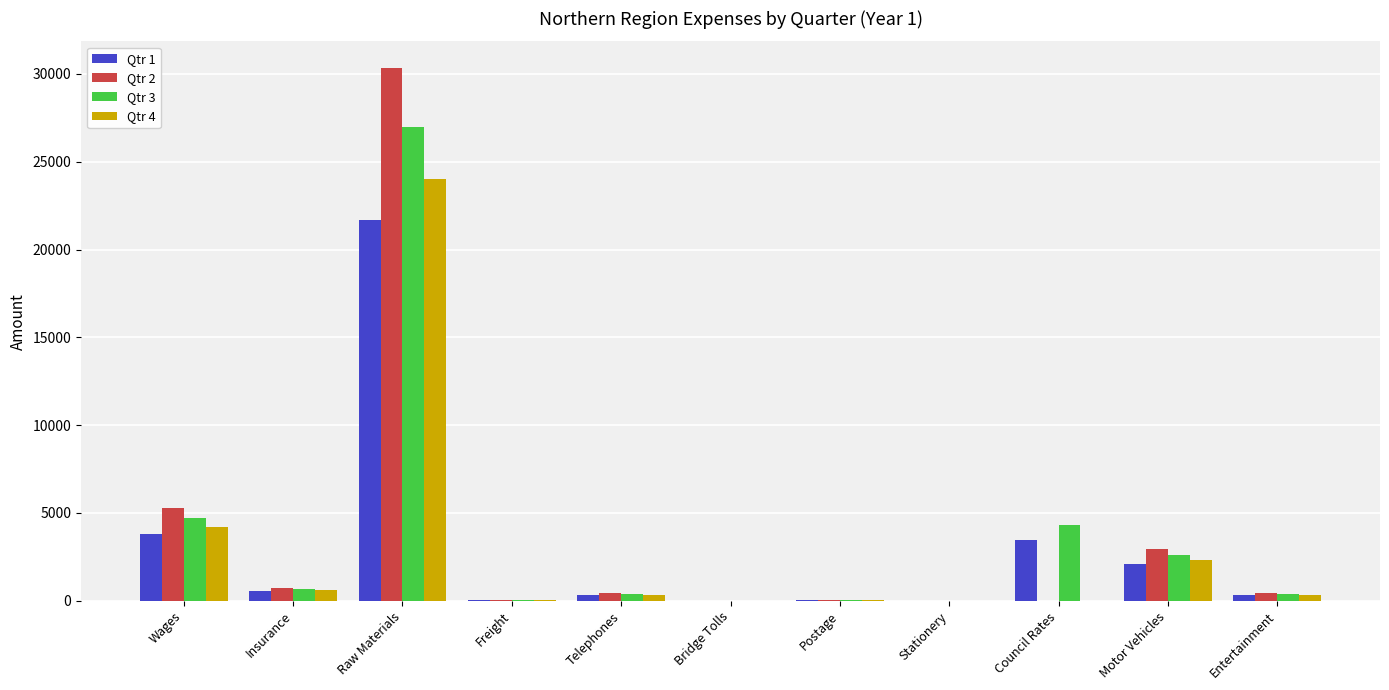

Is it true that Qtr 1 equals 2035.3 at Council Rates?

False